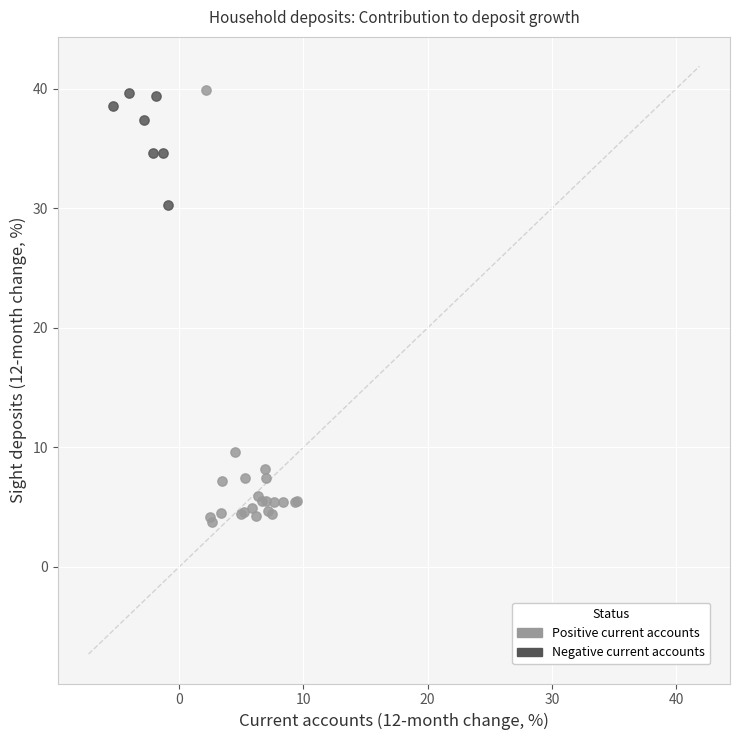

Which series reaches the minimum Y coordinate?

Positive current accounts